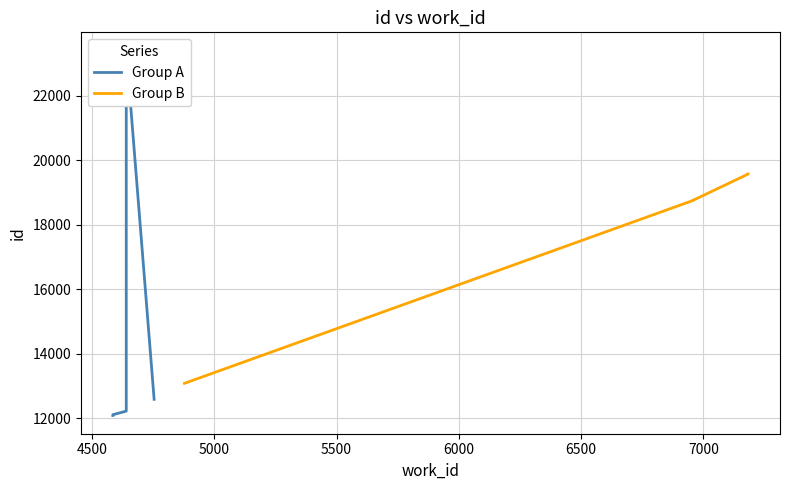

Does the chart display data point markers on the line(s)?

No